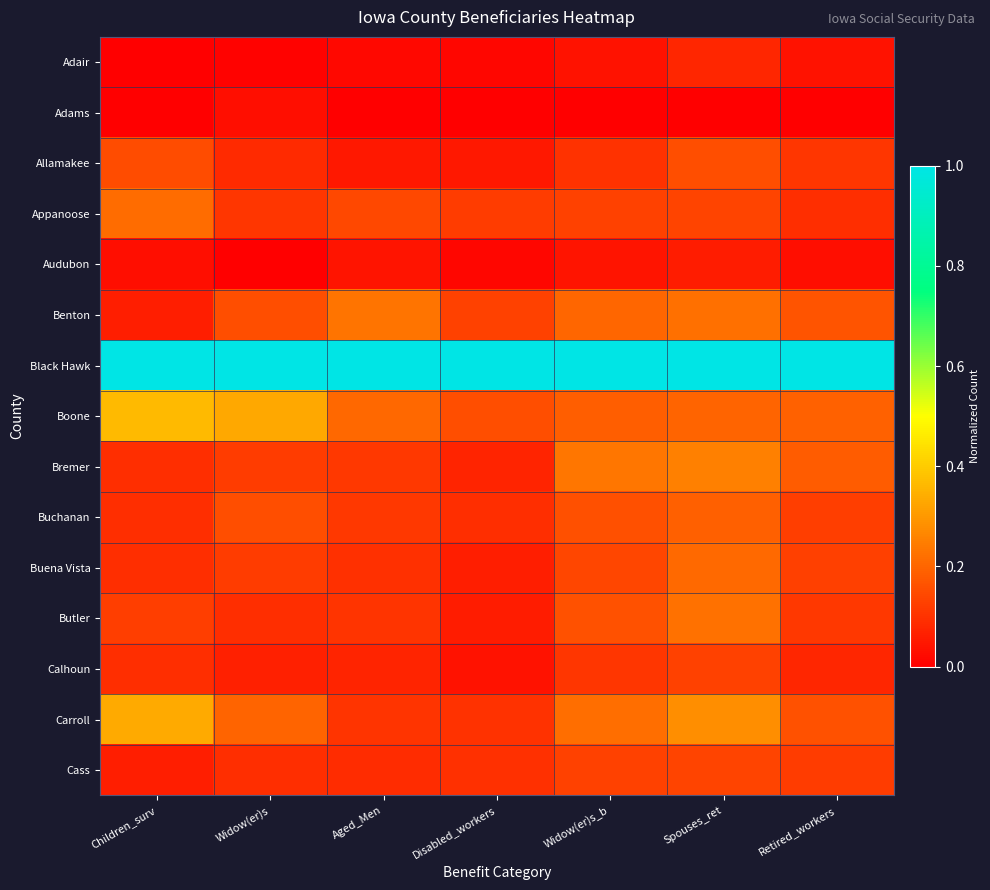

How many distinct data groups are displayed?

15